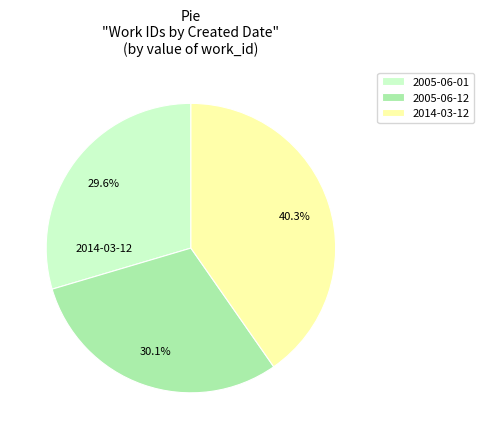

To the nearest percent, what portion does 2014-03-12 represent?

40%